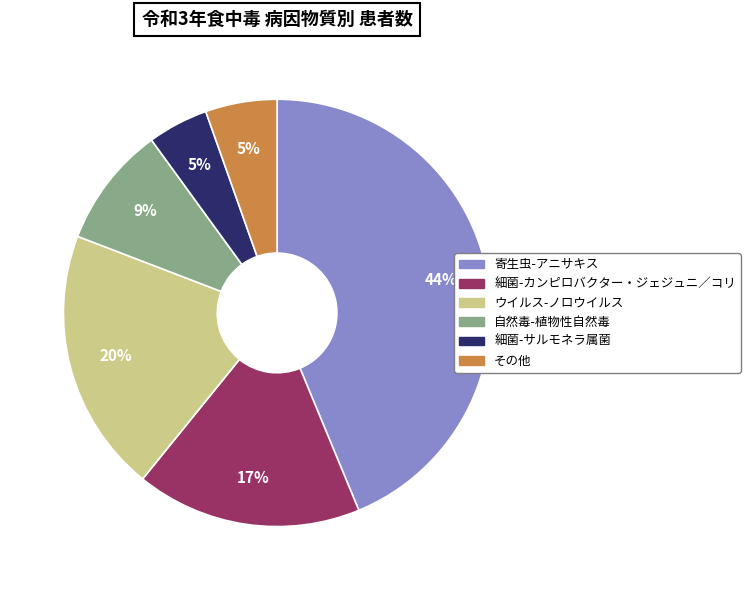

Count the number of slices in the pie.

6